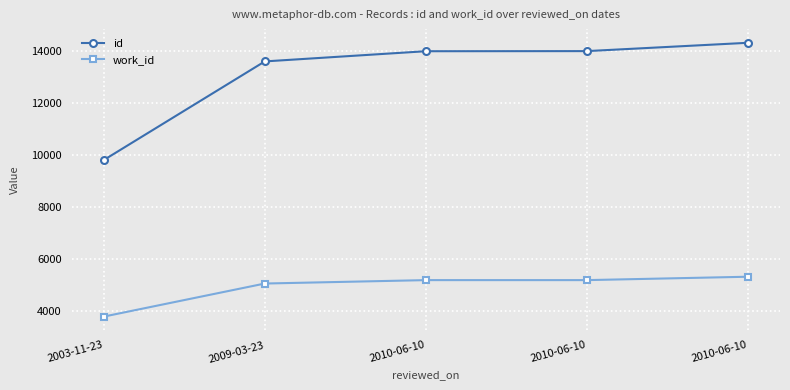

The id series shows 9328 at 2010-06-10. True or false?

False